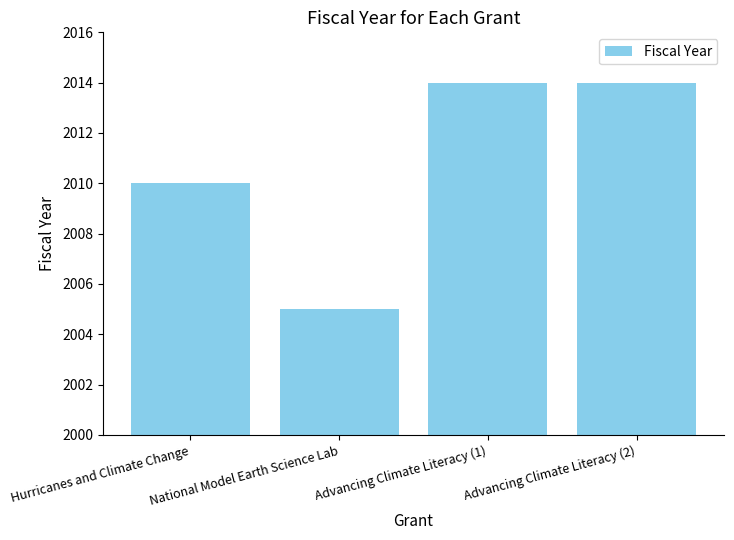

Count the number of data series in this chart.

1